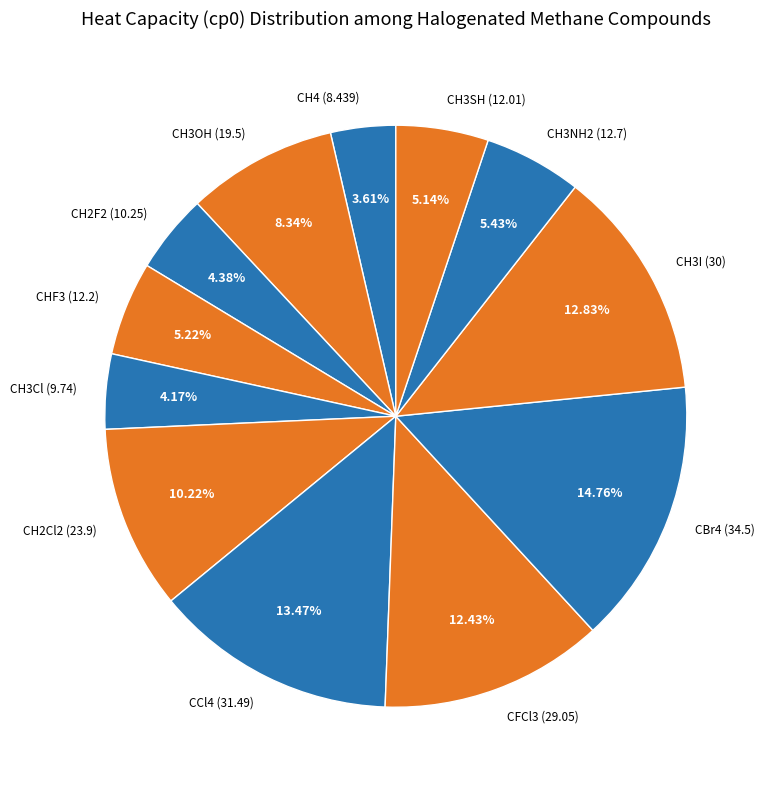

What is the smallest slice in the pie chart?

CH4